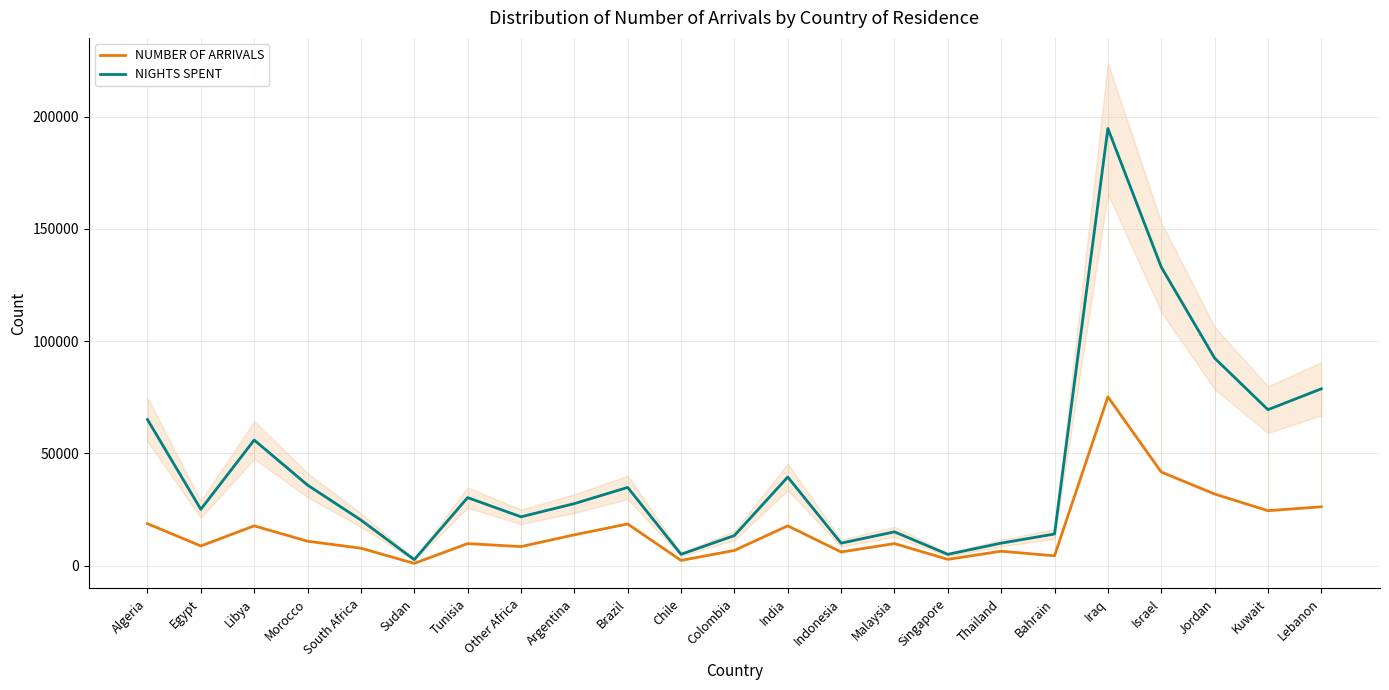

Where does the NUMBER OF ARRIVALS series first go above 9868?

Algeria